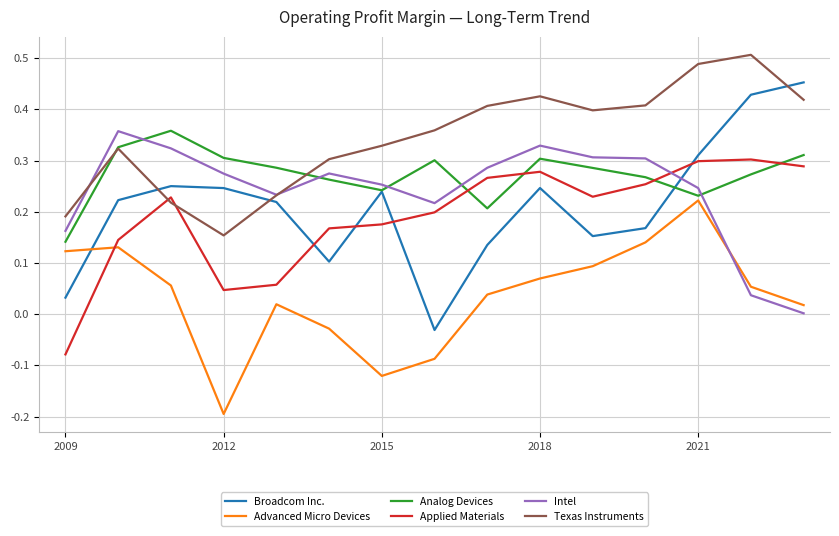

After their last crossing, which series has the higher values: Intel or Broadcom Inc.?

Broadcom Inc.